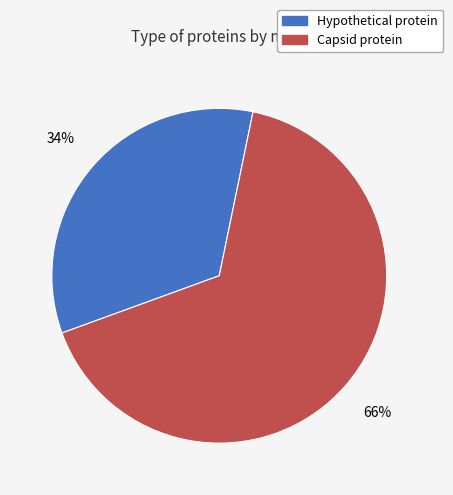

Which category has the smallest portion of the pie?

Hypothetical protein